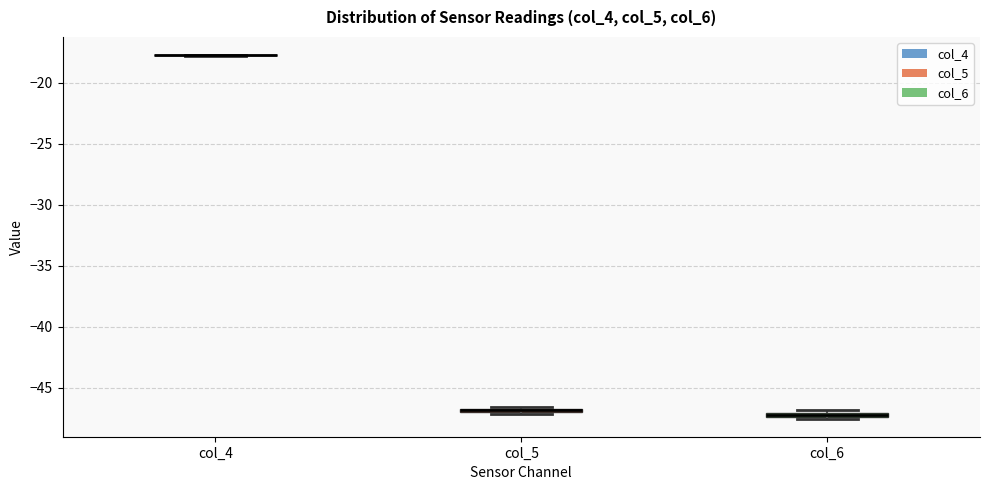

Where is the lower edge of the box for col_5 on the y-axis? The values are not printed on the chart, so give them approximately, as read against the axis.

-47.0